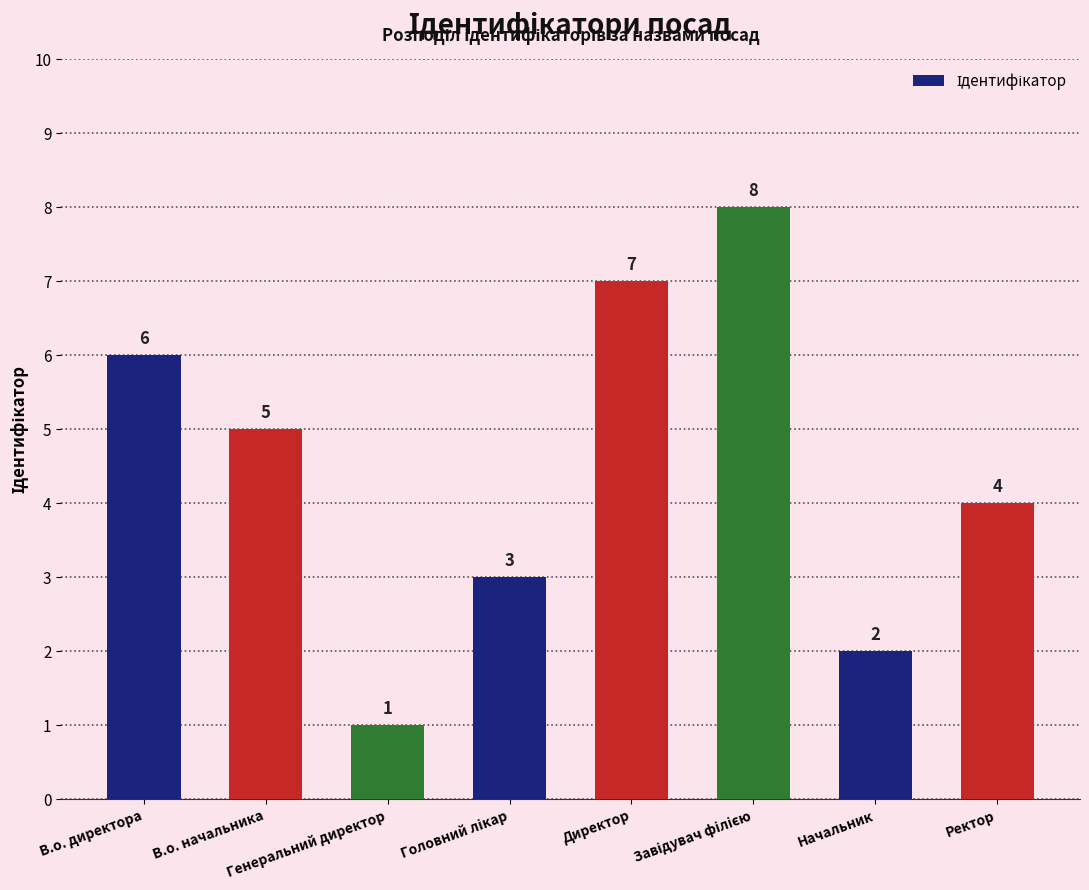

Where is the data nearest to the value 4?

Ректор